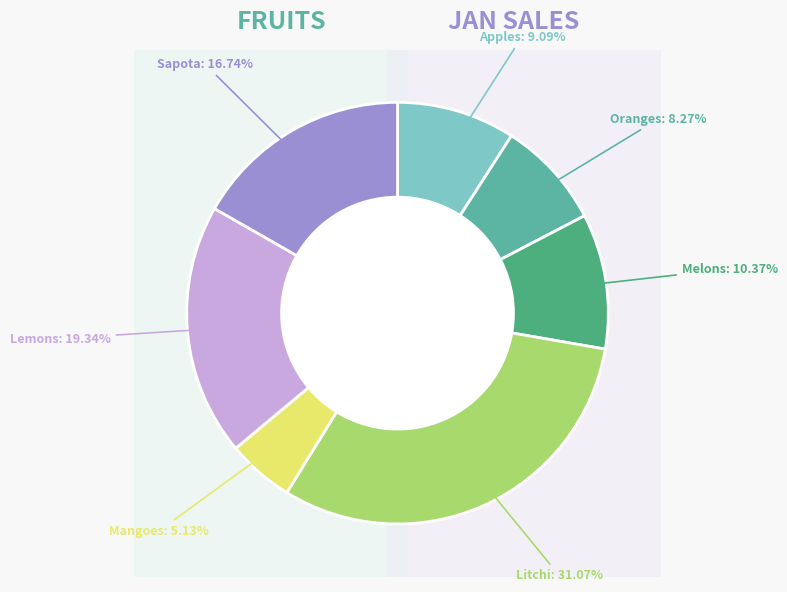

Is it true that Mangoes is 1% of the pie?

False